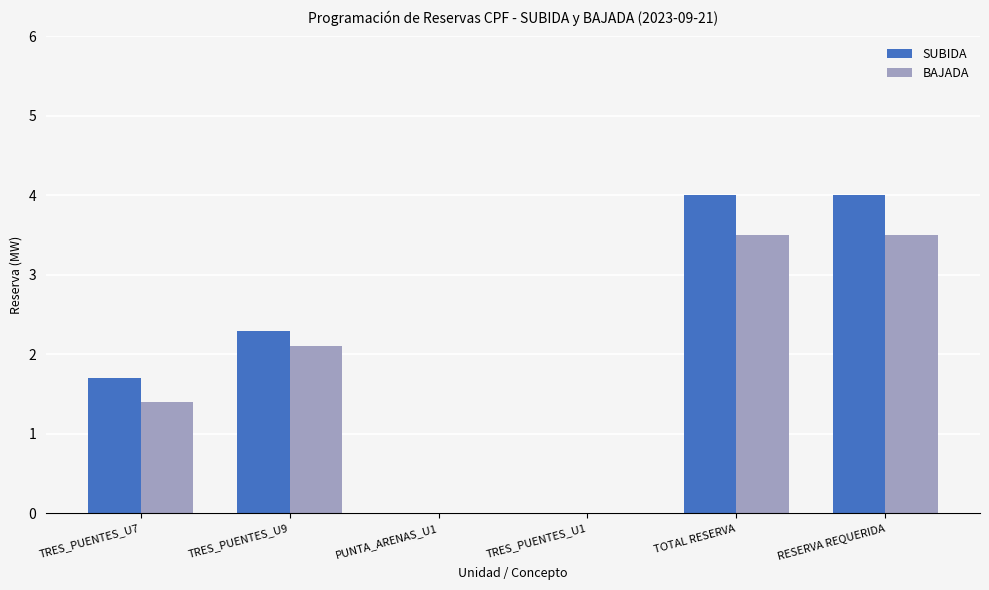

The value of BAJADA at TRES_PUENTES_U1 is 1.3. True or false?

False